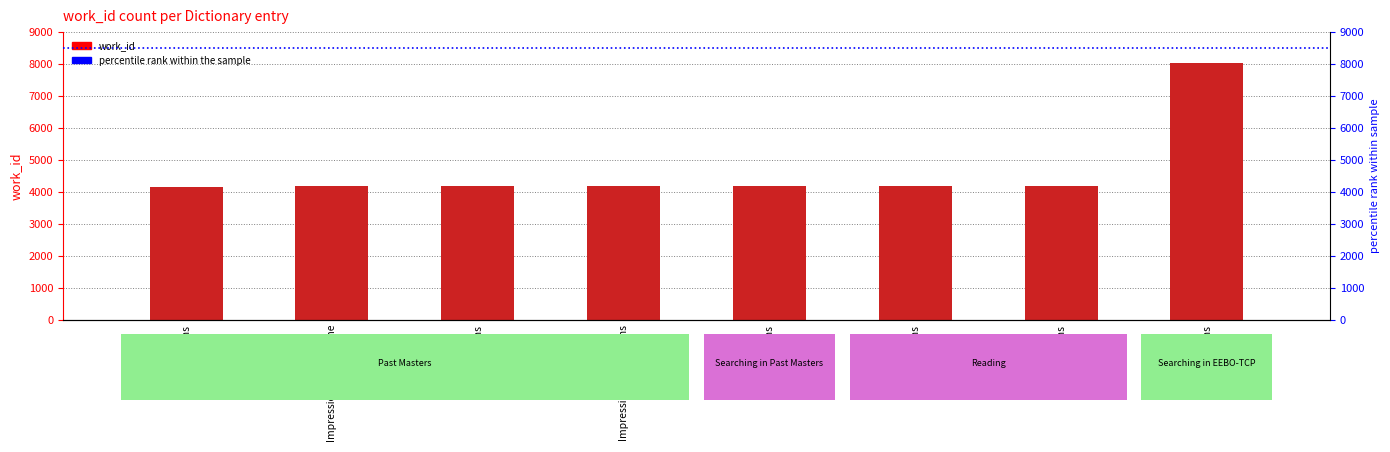

True or false: the data shows 4178 at Impressions and Rooms.

True